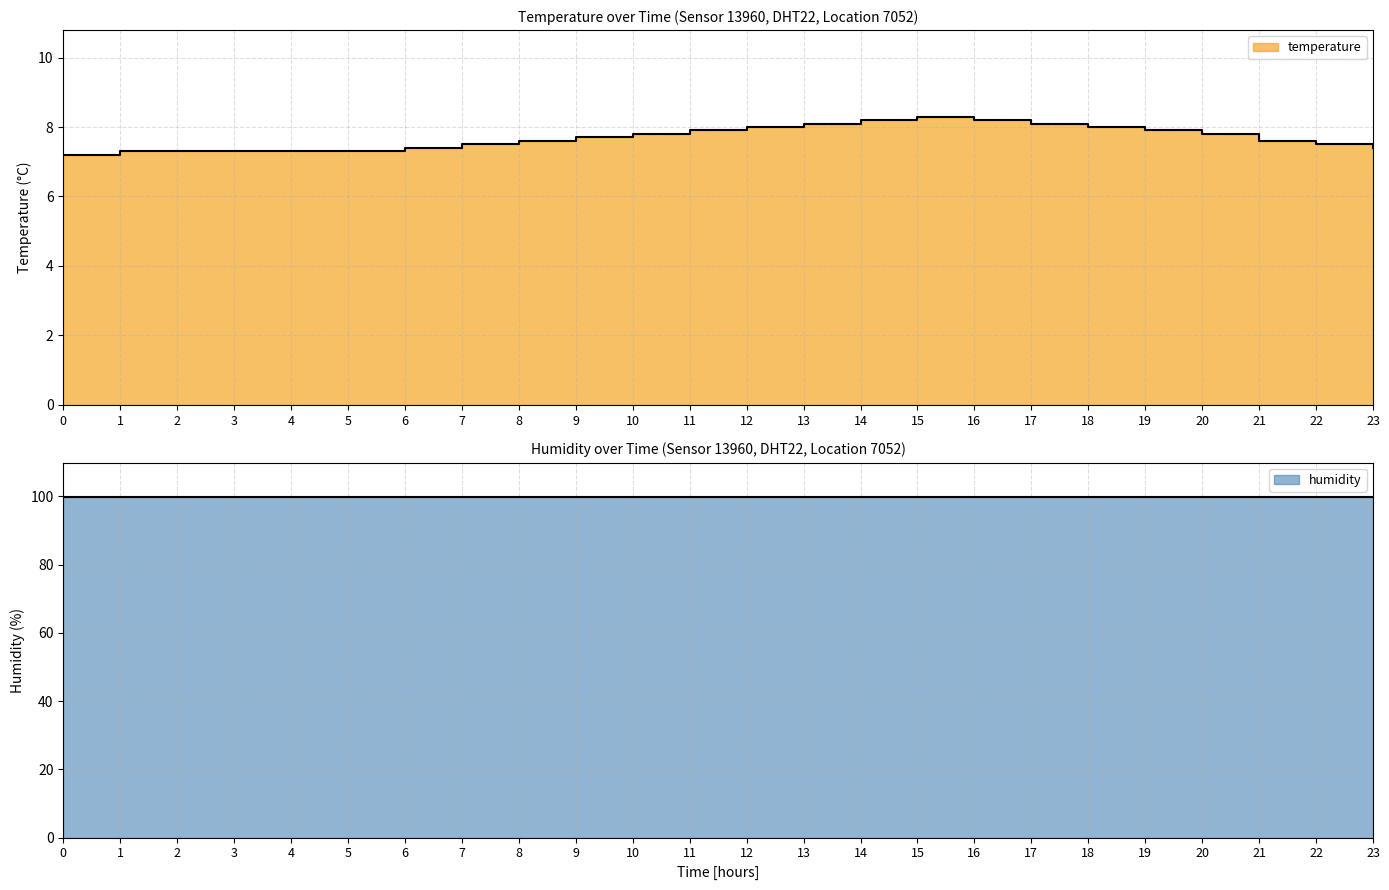

What position from the right is 00:00?

24